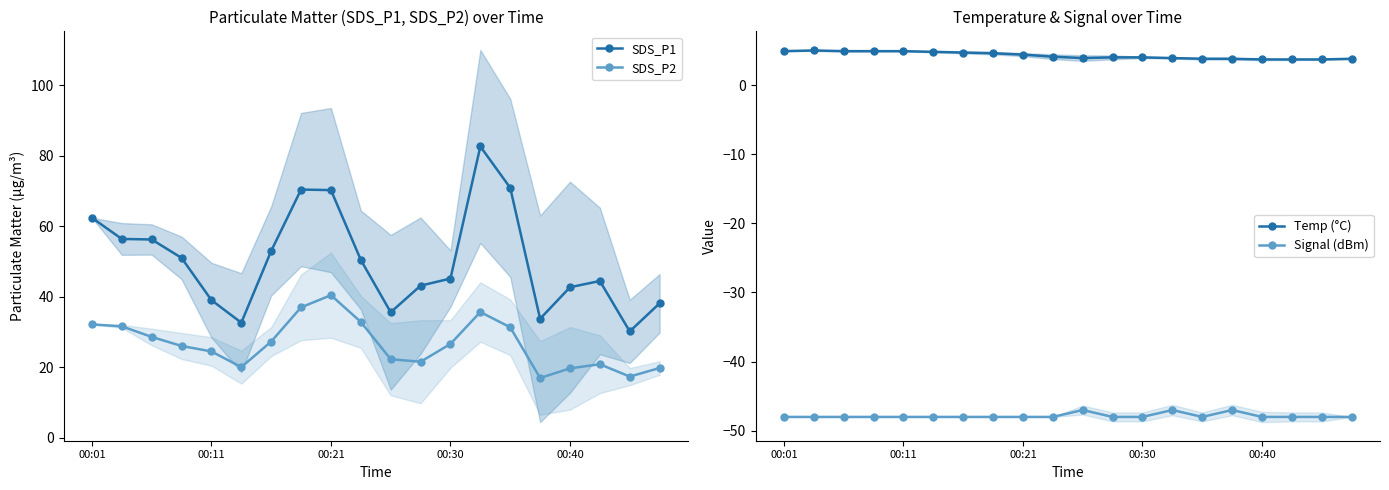

Between 11 and 10, which is larger?

11